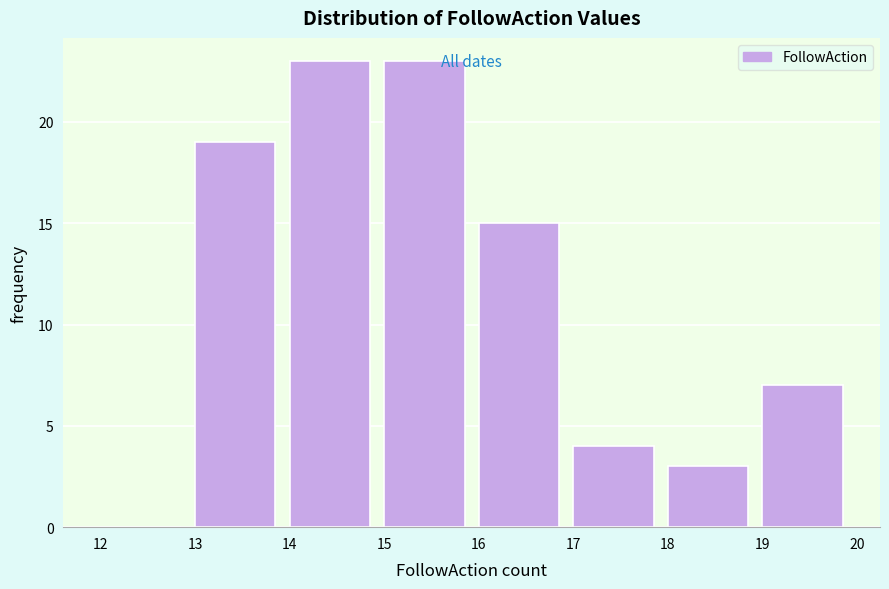

What is the height of the bar covering 13 to 14 on the x-axis? The values are not printed on the chart, so give them approximately, as read against the axis.

19